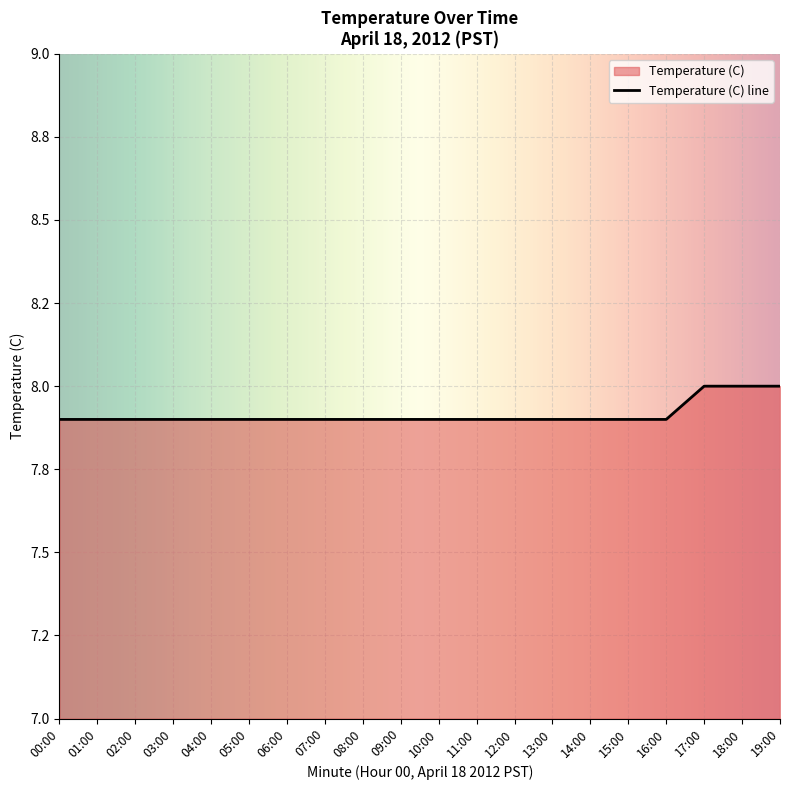

How many categories are shown in the chart?

20